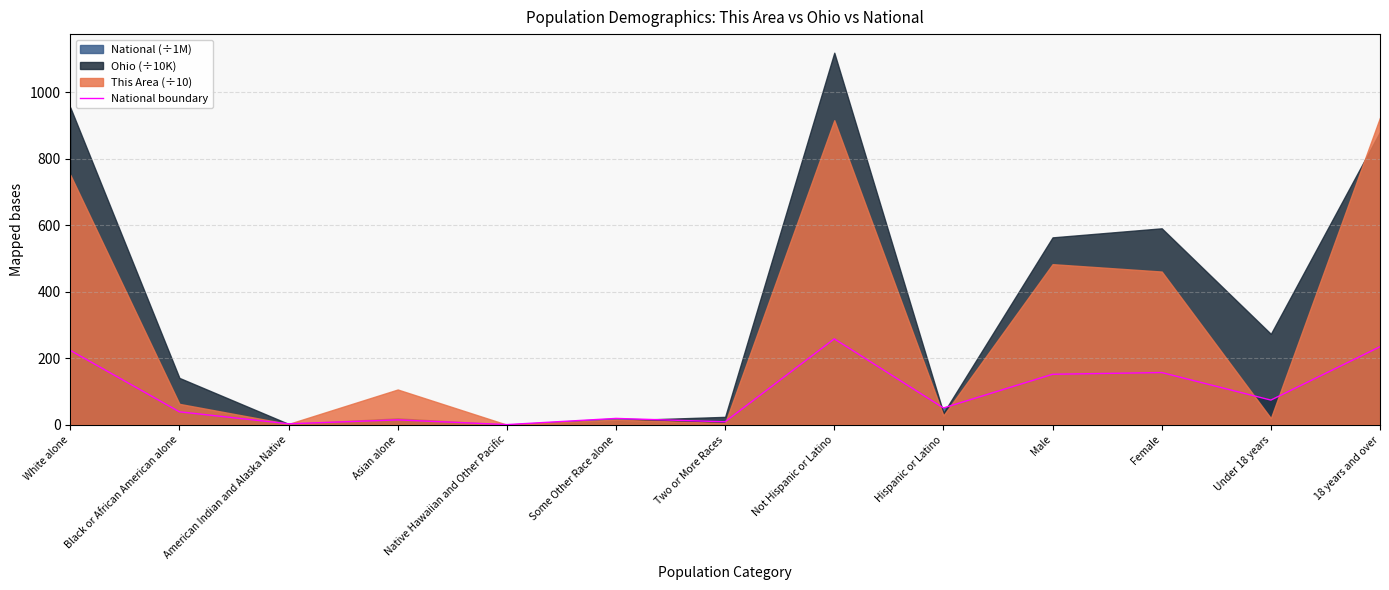

Is it true that the value at Black or African American alone is 38.9?

True